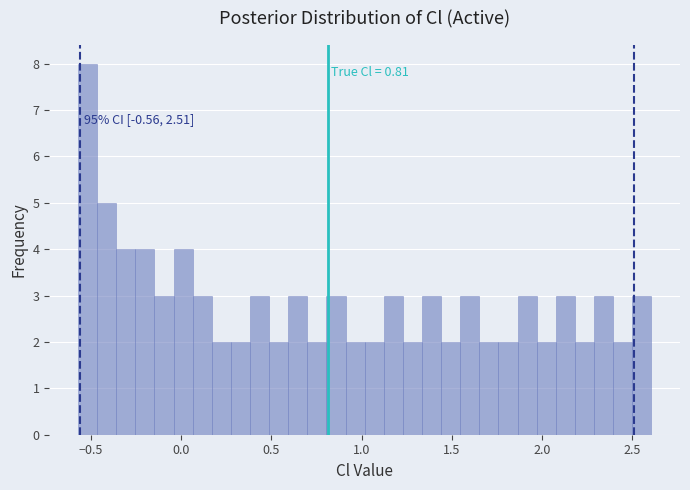

Read against the x-axis, roughly where is the centre of the tallest bar?

-0.50